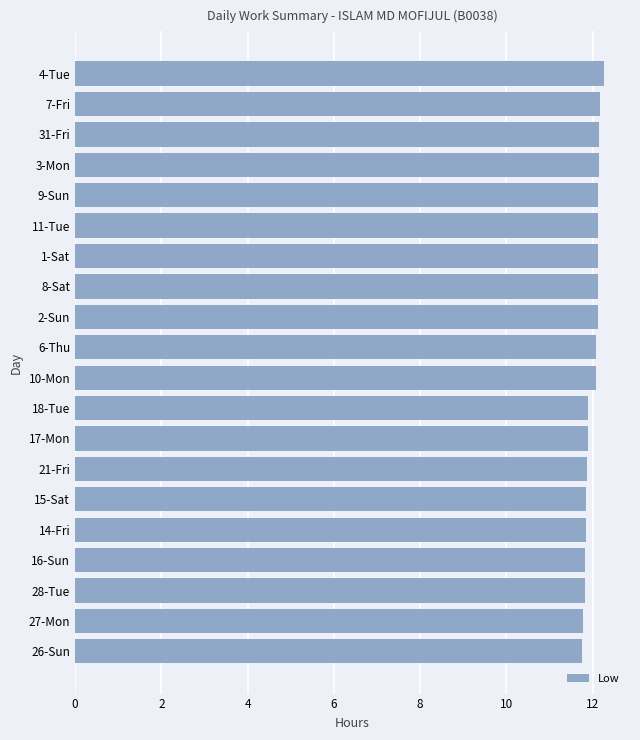

True or false: the data shows 20.9 at 6-Thu.

False